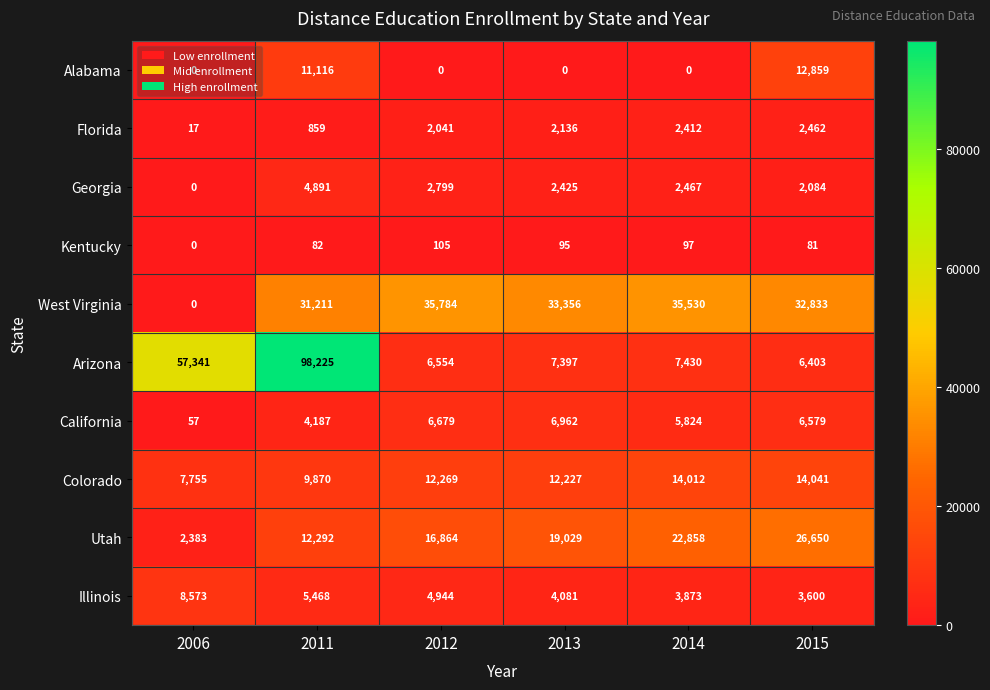

At which category does the chart reach its peak across all series?

2011